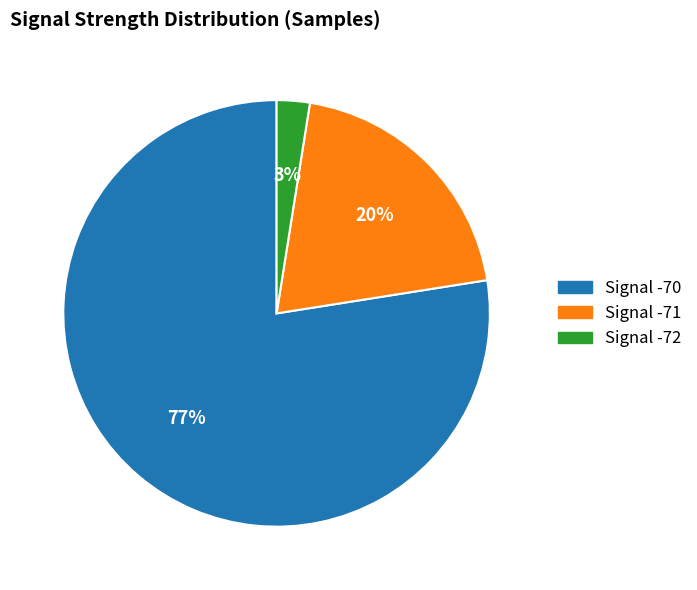

Does any single category account for the majority?

Yes